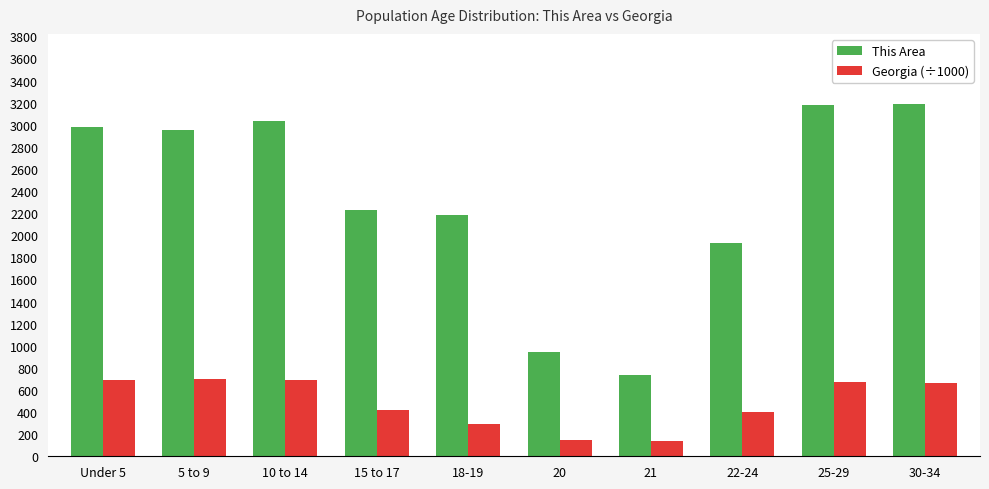

What is the highest value of the Georgia (÷1000) series?

695.2